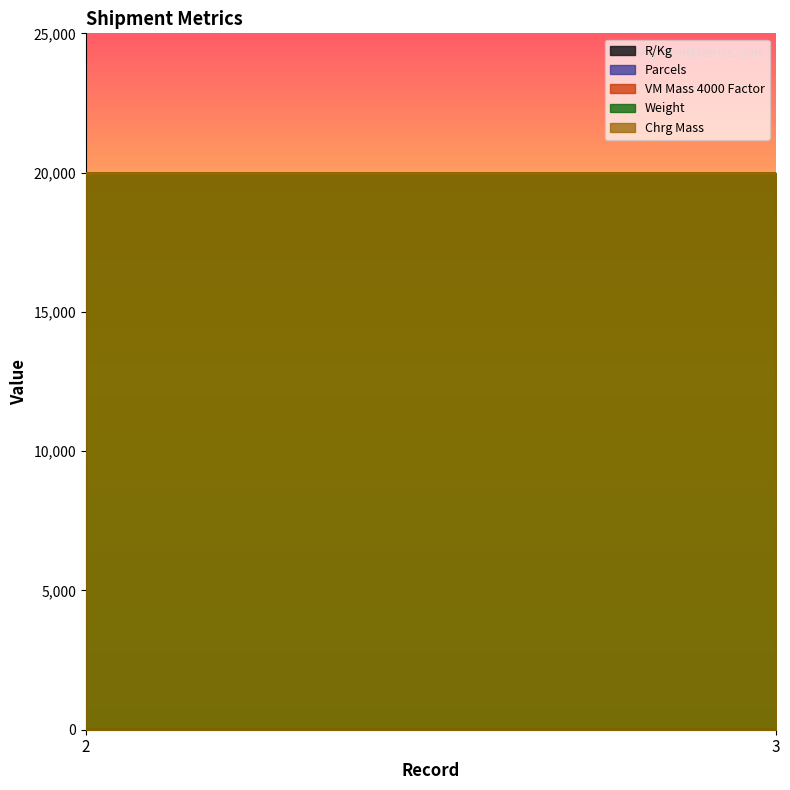

At which category is the sum across all series the highest?

2